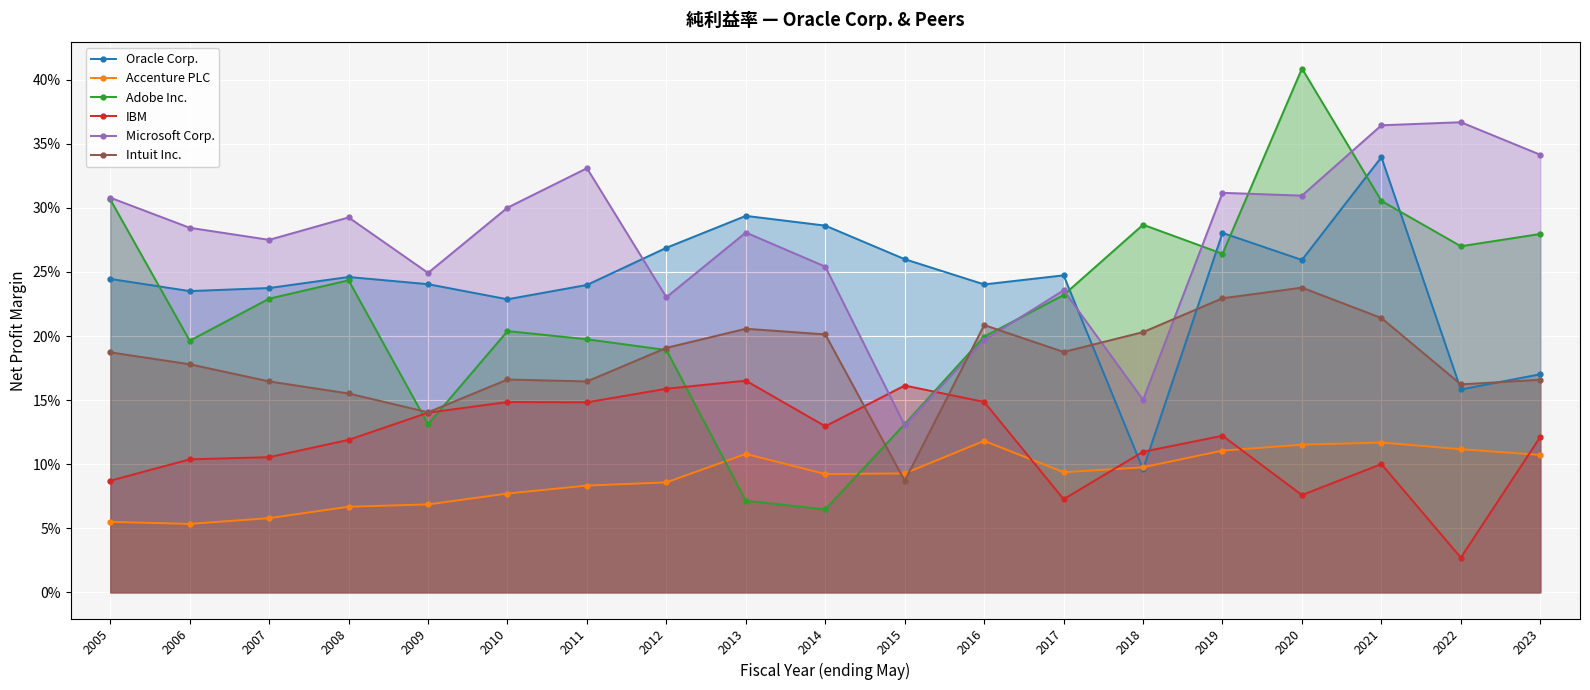

Between 2020 and 2019, which is larger?

2019